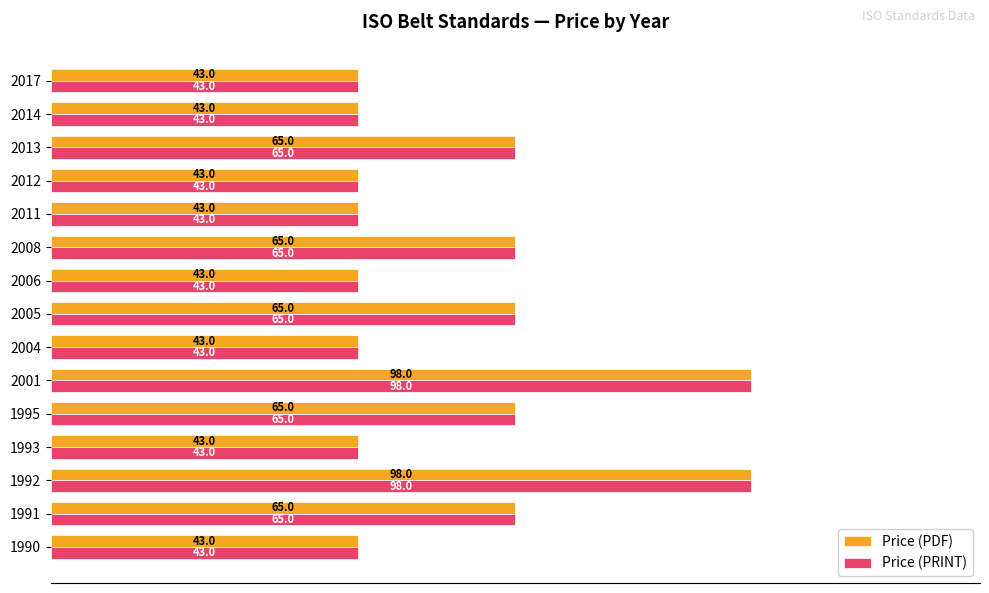

How many categories are shown in the chart?

15